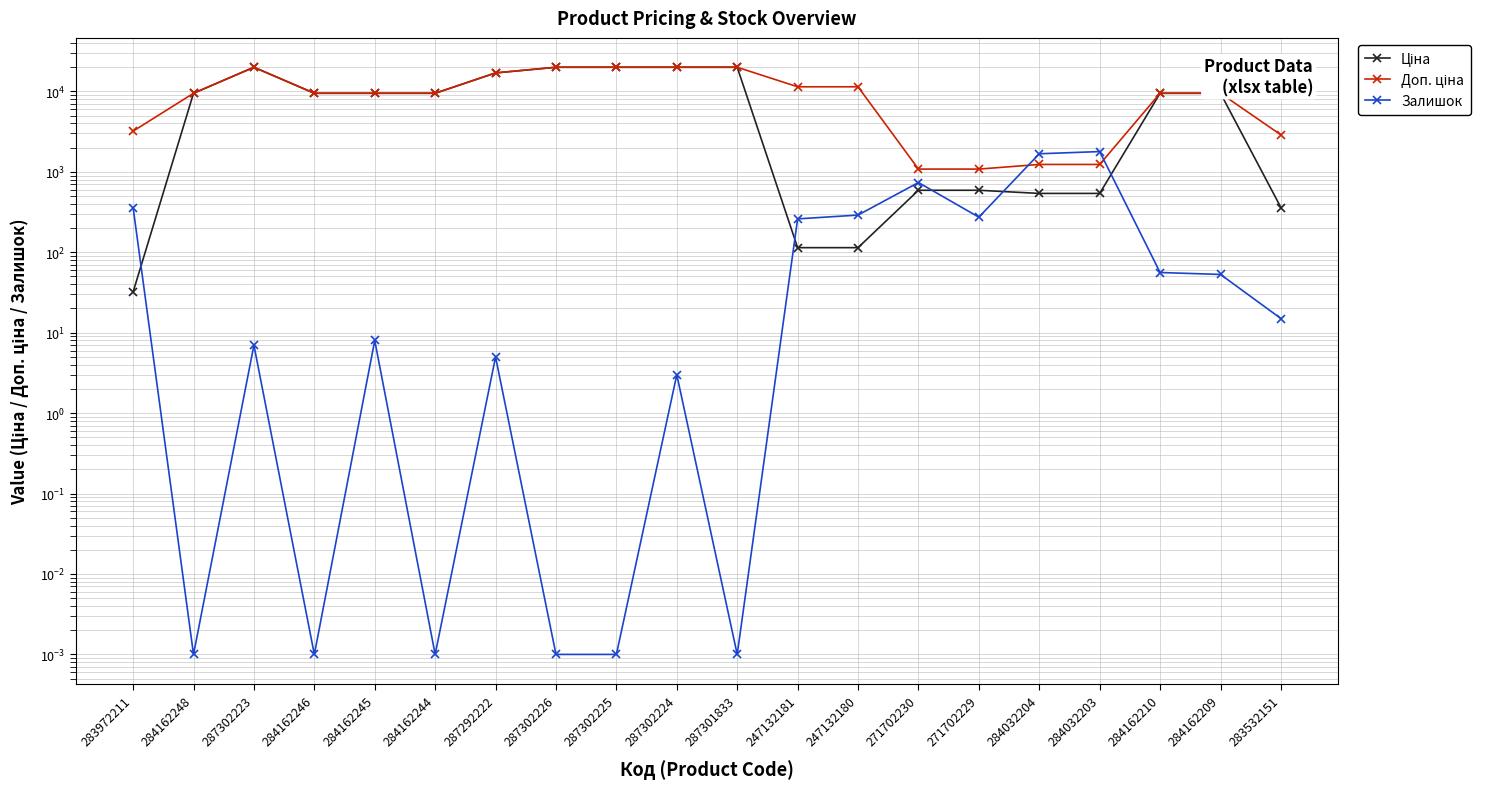

What are all the series names shown in the legend?

Ціна, Доп. ціна, Залишок